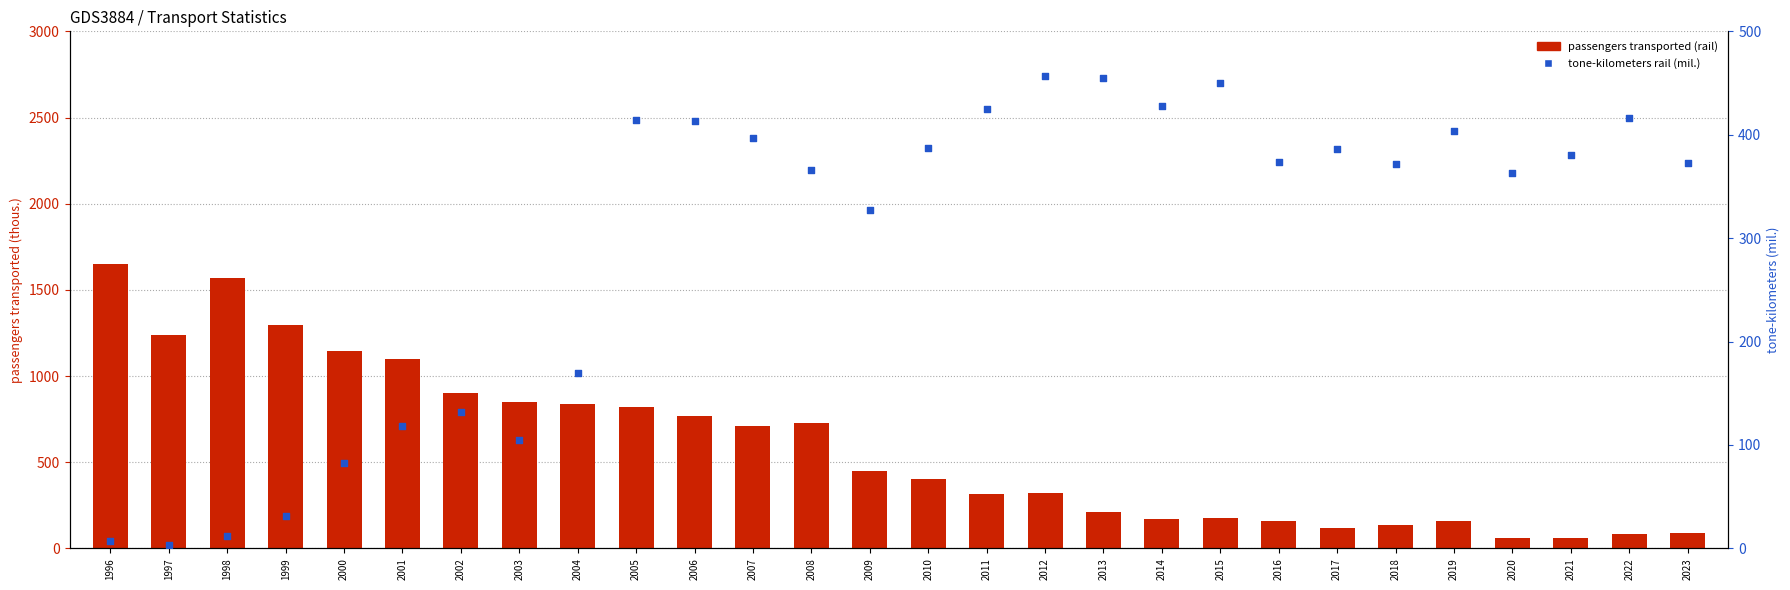

Is the value of tone-kilometers rail (mil.) at 2004 greater than the value of passengers transported (rail) at 2003?

No